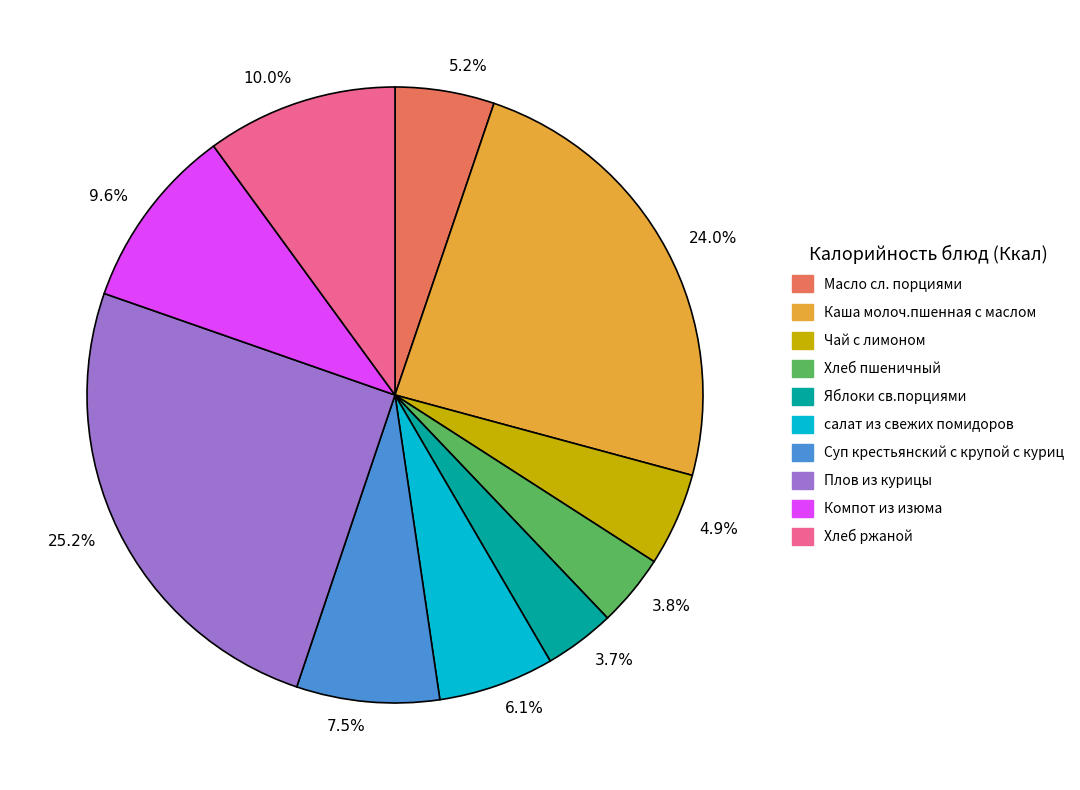

What is the ratio of the value at 4.9% to the value at 9.6%?

0.5